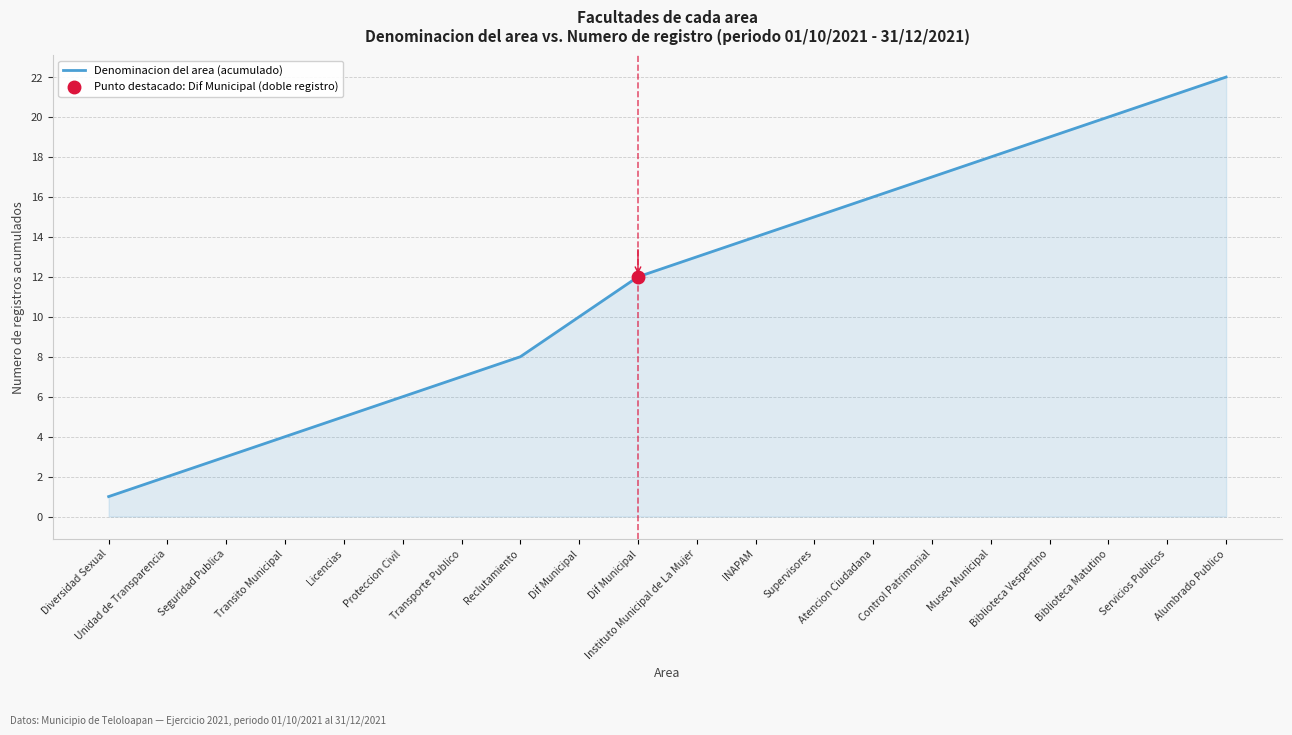

What is the ratio of the value at Seguridad Publica to the value at Transito Municipal?

0.8